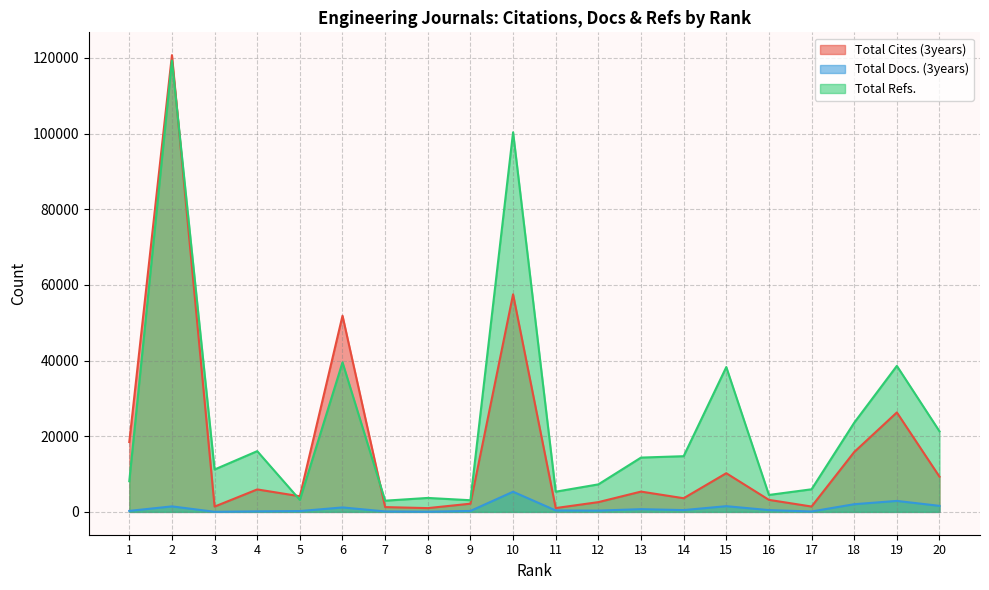

How many interior local peaks does the Total Docs. (3years) series have?

6